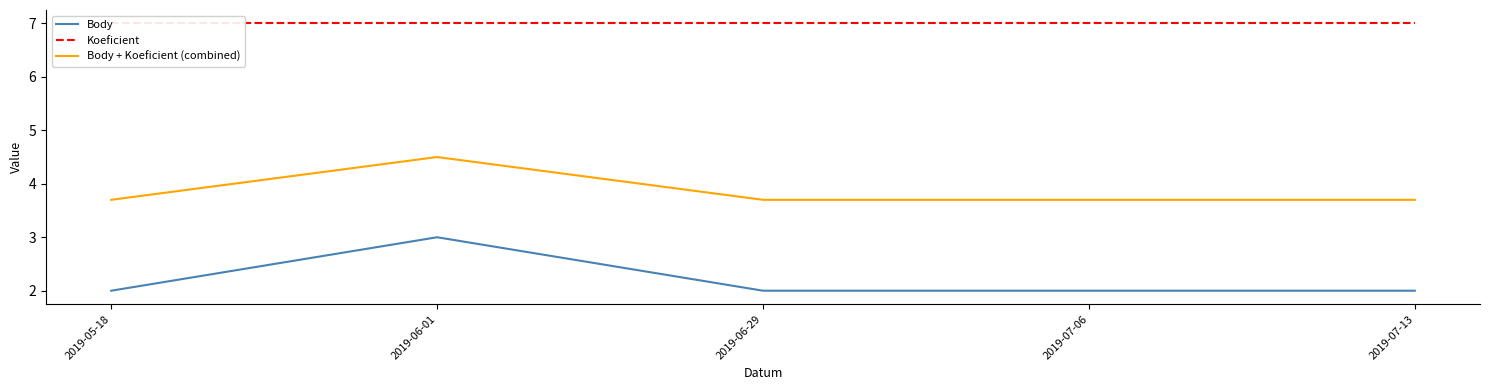

The value of Body at 2019-07-06 is 1.2. True or false?

False